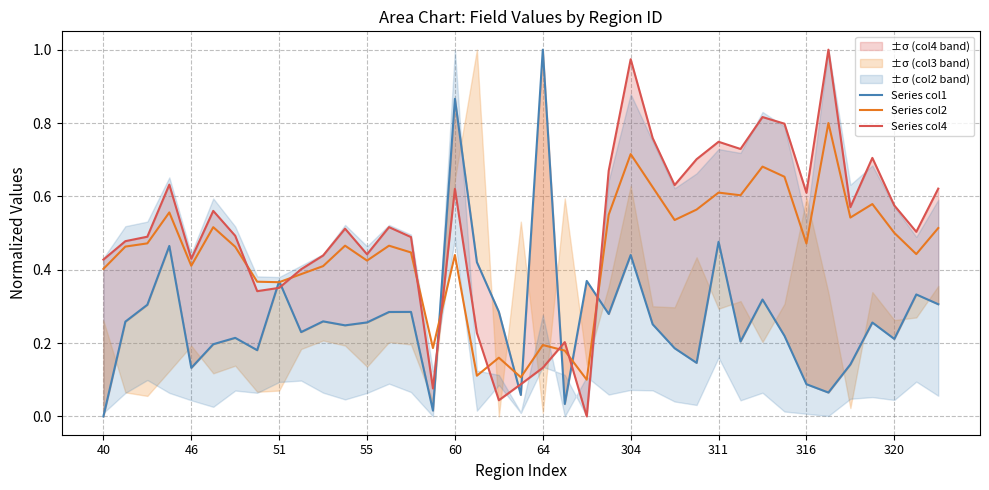

What is the difference between the Series col4 values at 21 and 14?

0.3